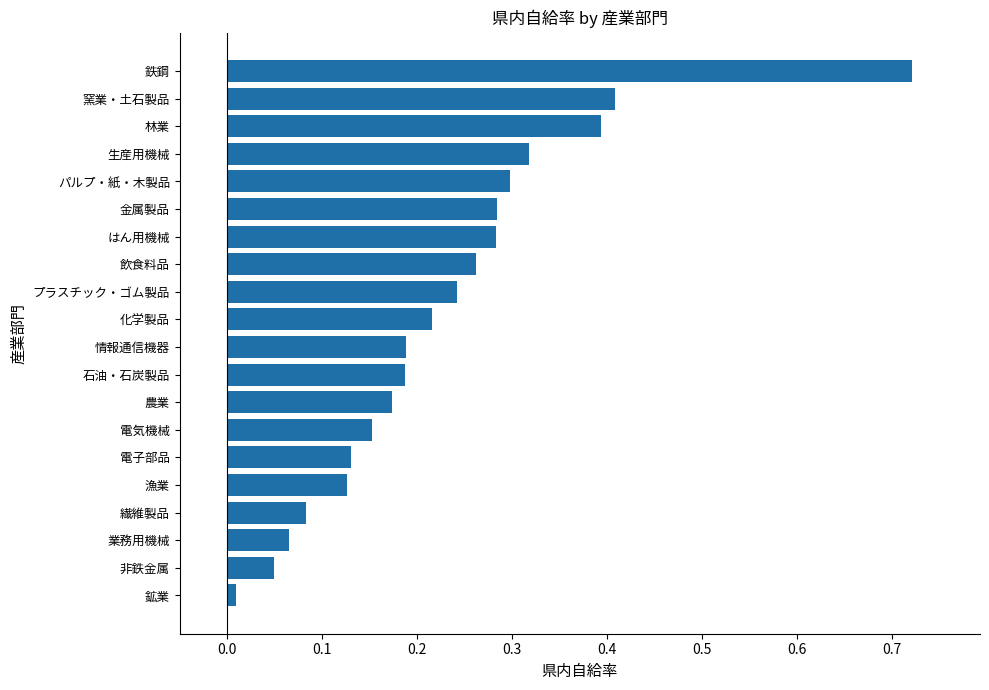

Where is the data nearest to the value 0?

鉱業